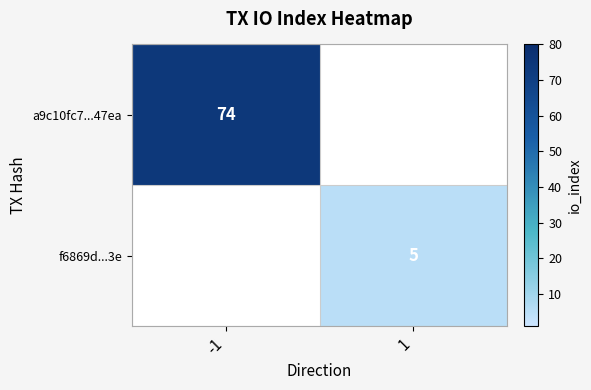

Is it true that a9c10fc7...47ea equals 33 at -1?

False